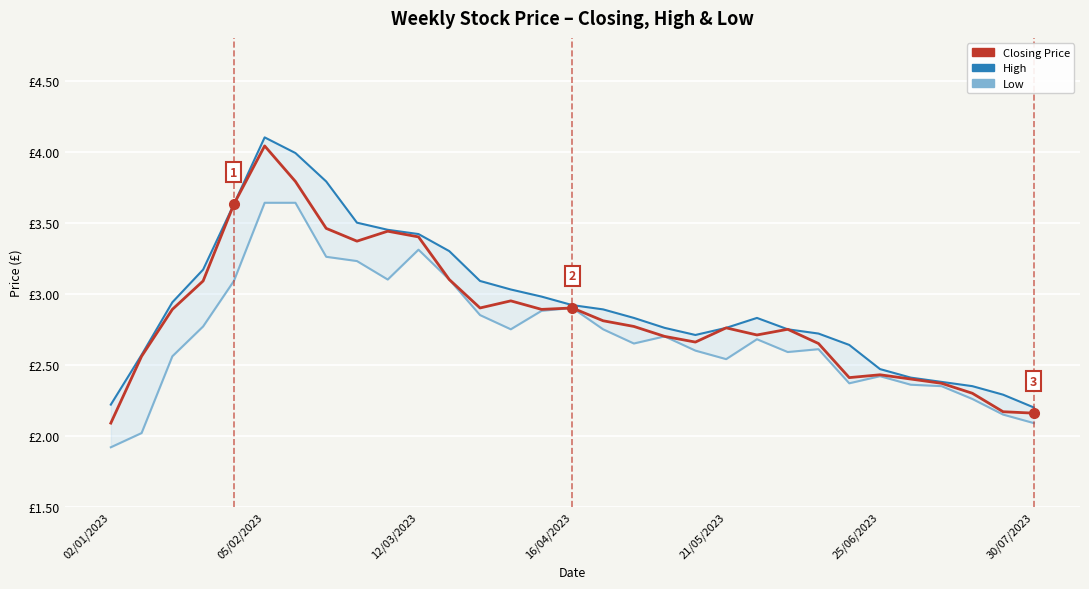

True or false: Low and Closing Price intersect in this chart.

False